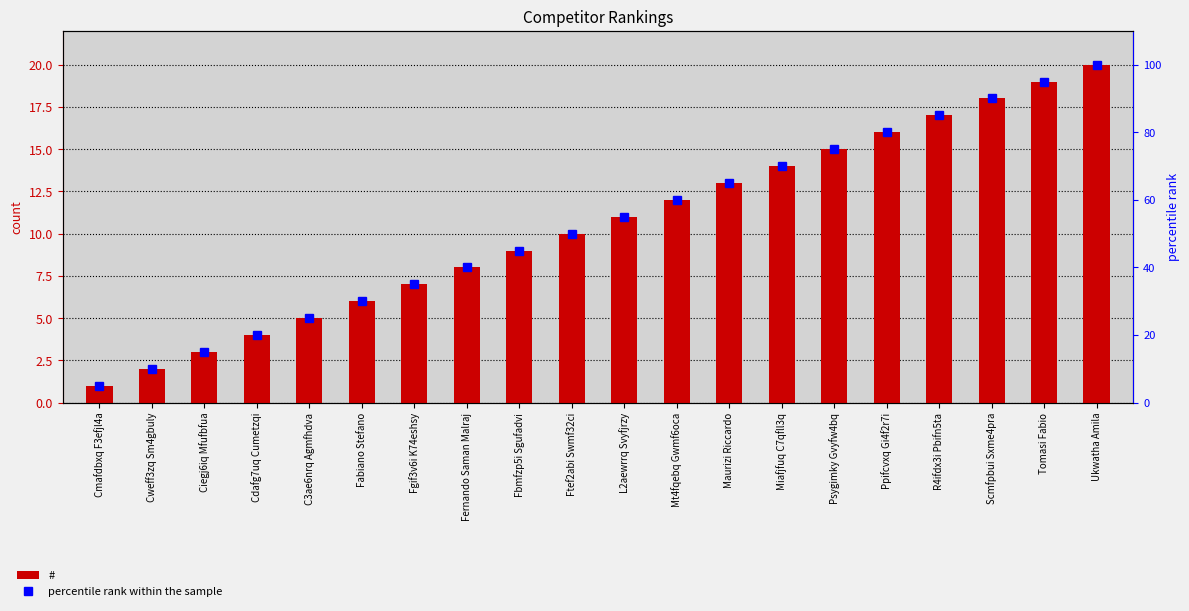

The value of # at Fabiano Stefano is 9.9. True or false?

False